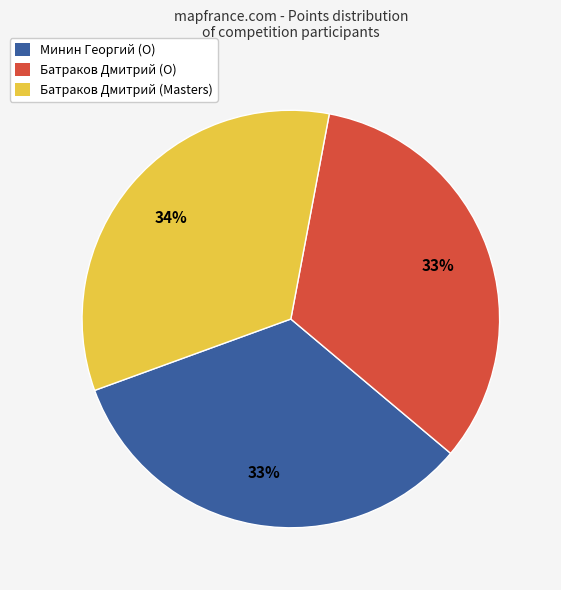

Does Батраков Дмитрий (Masters) represent more than half of the total?

No